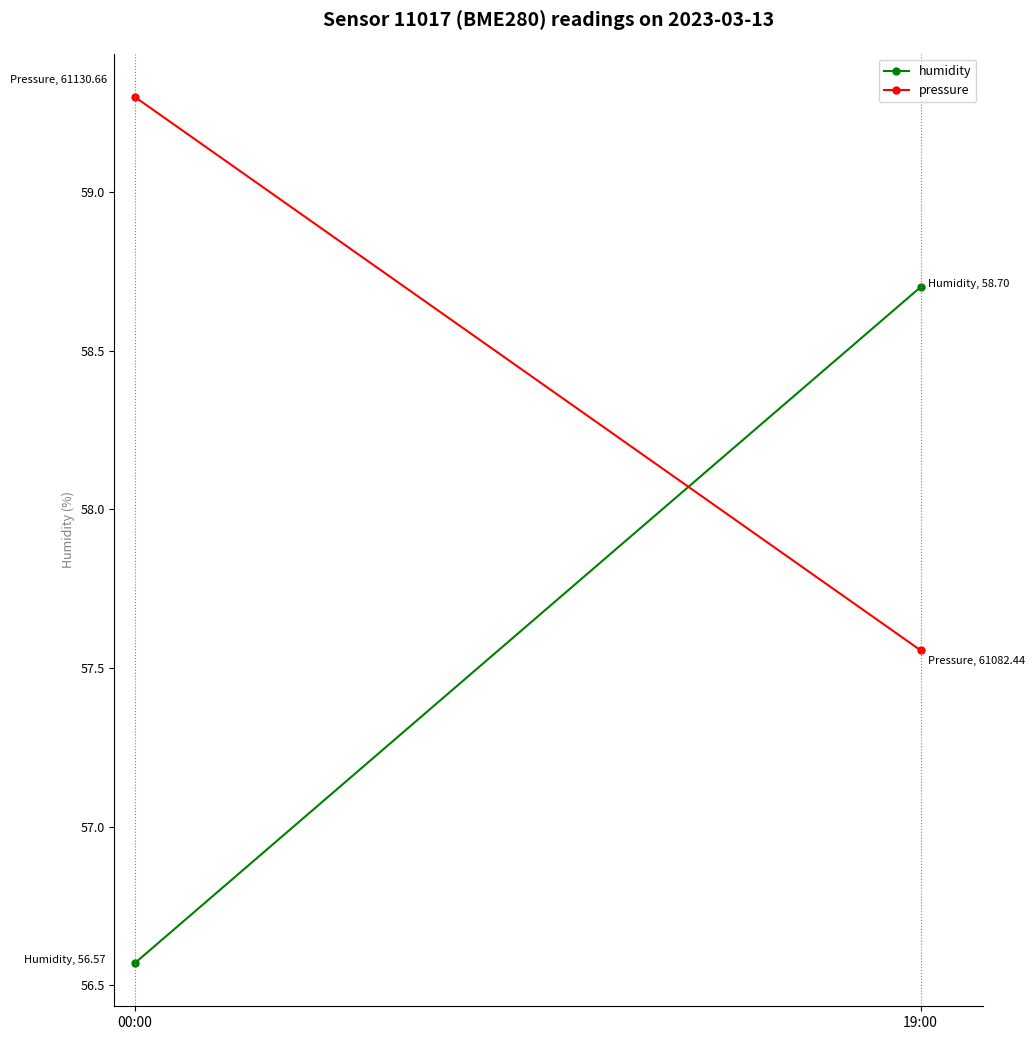

At 00:00, list the series in order from smallest to largest.

humidity, pressure